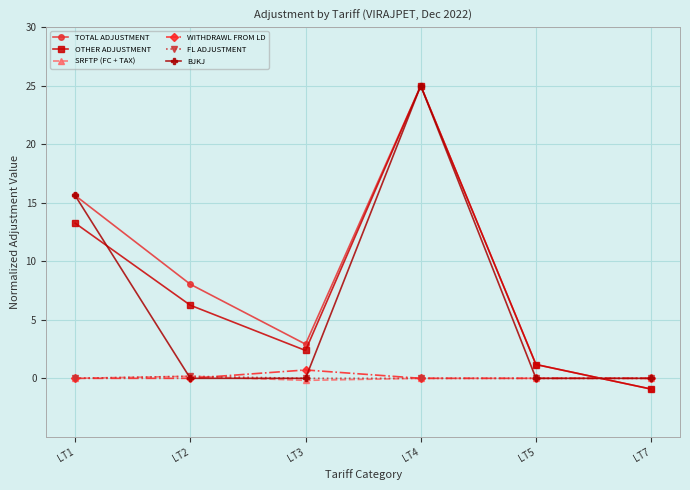

How many lines are shown in the chart?

6